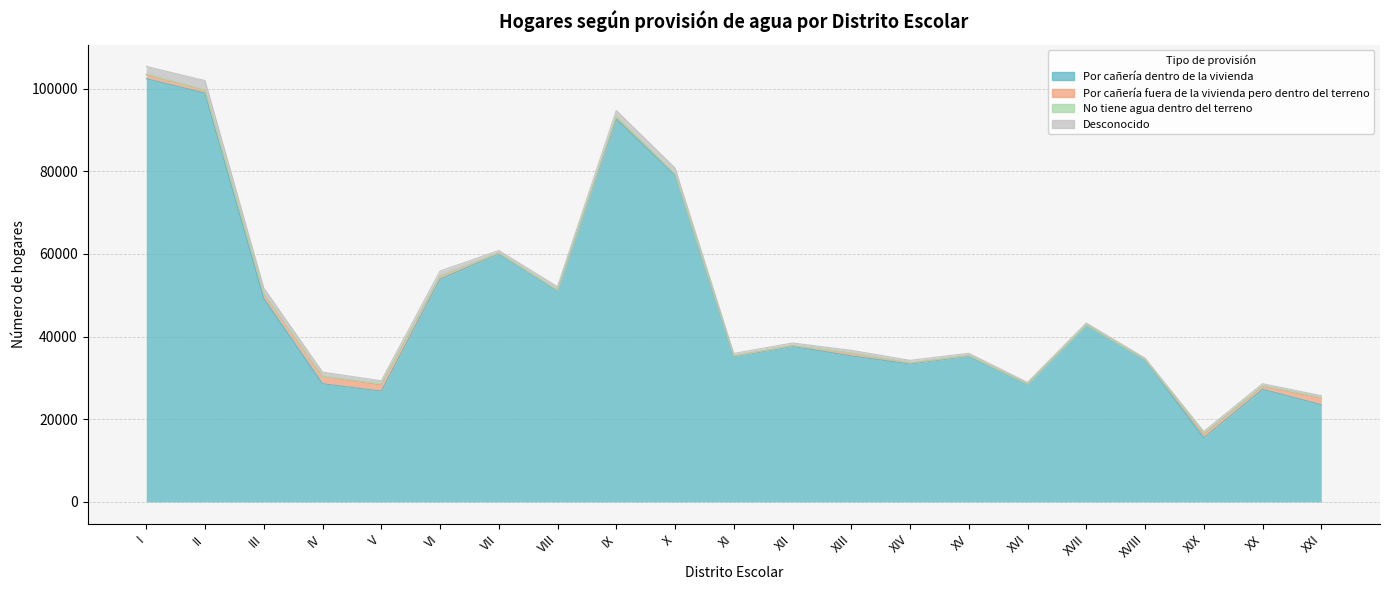

The No tiene agua dentro del terreno series shows 165 at XX. True or false?

True